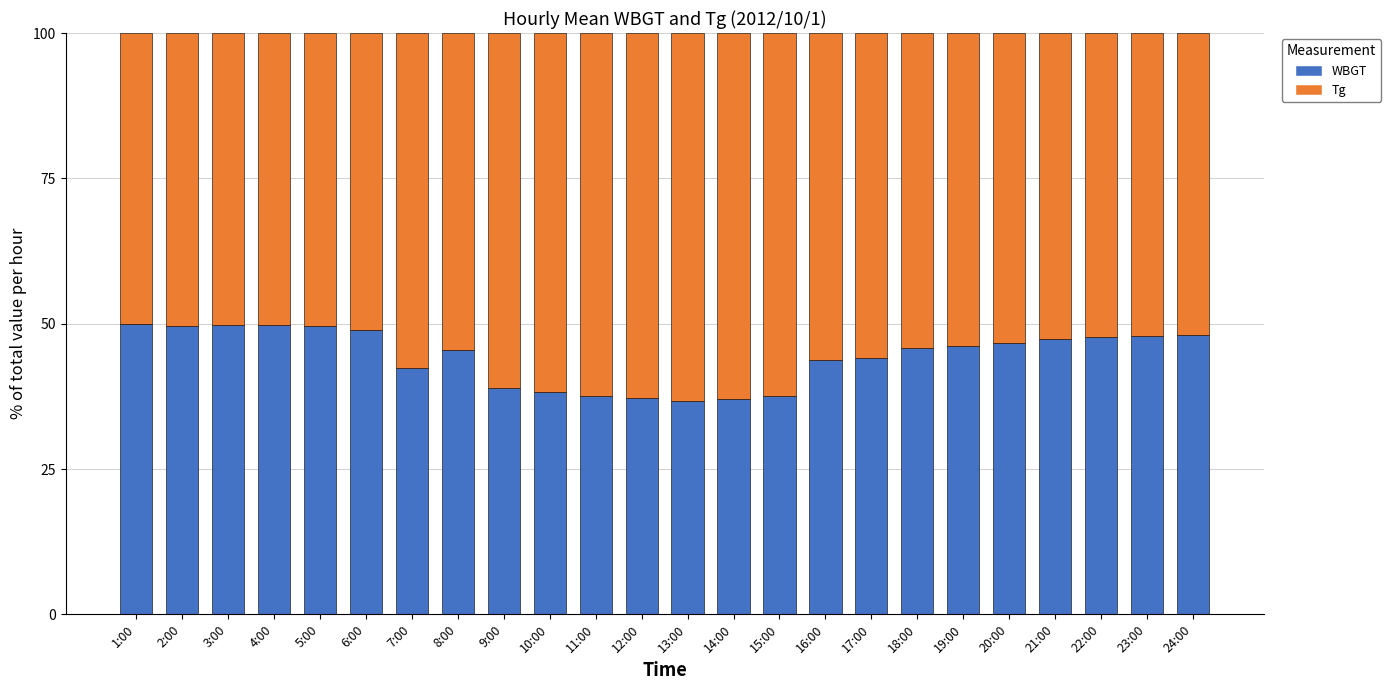

What is the minimum value for WBGT?

36.8